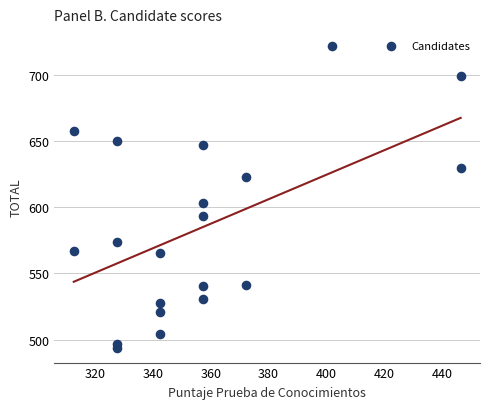

What Y value in the scatter plot is closest to 607?

603.2